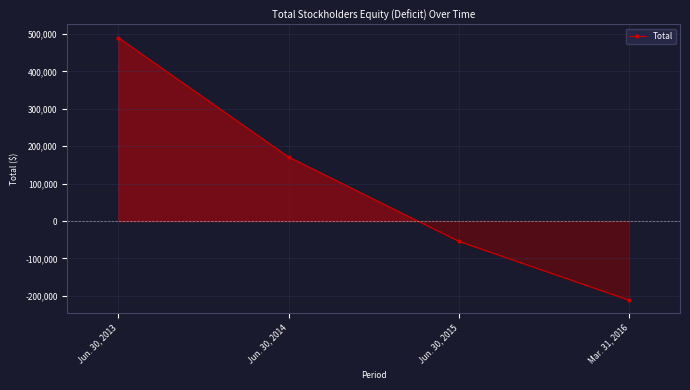

At which label does the data first exceed 171389?

Jun. 30, 2013